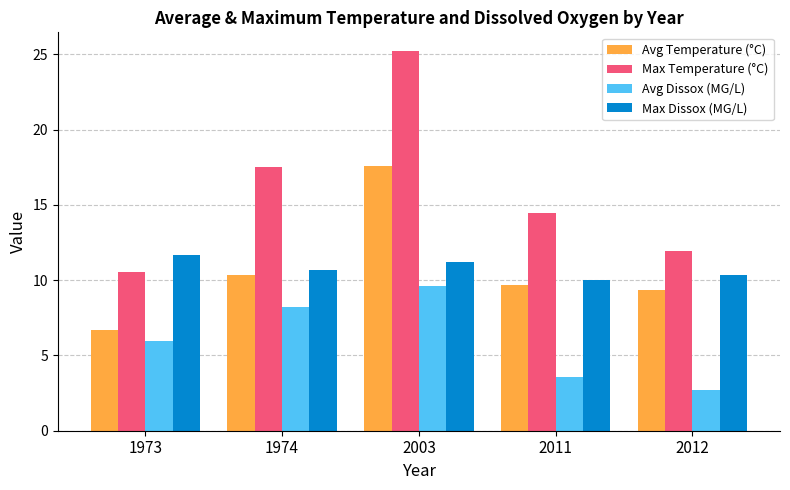

List the labels in order of Avg Dissox (MG/L) value, smallest first.

2012, 2011, 1973, 1974, 2003